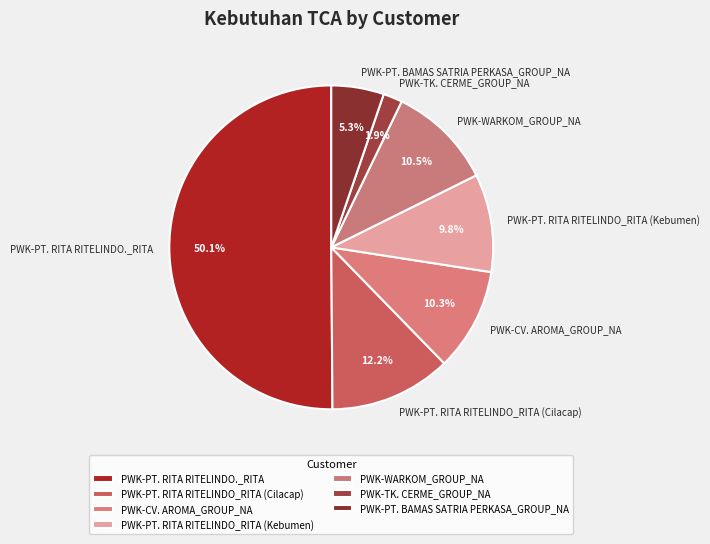

Which category has the biggest portion of the pie?

PWK-PT. RITA RITELINDO._RITA